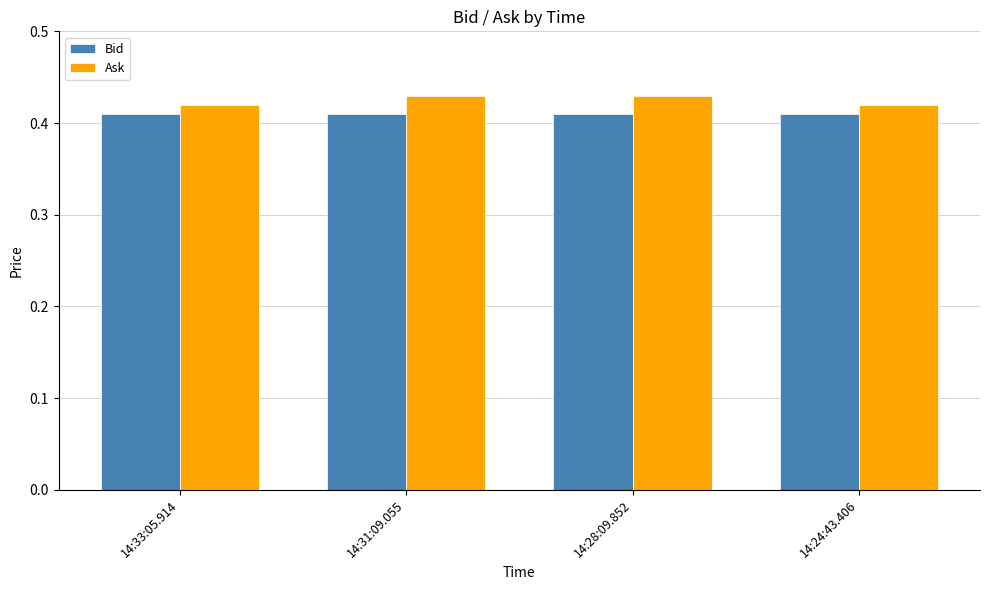

What position from the left is 14:28:09.852?

3